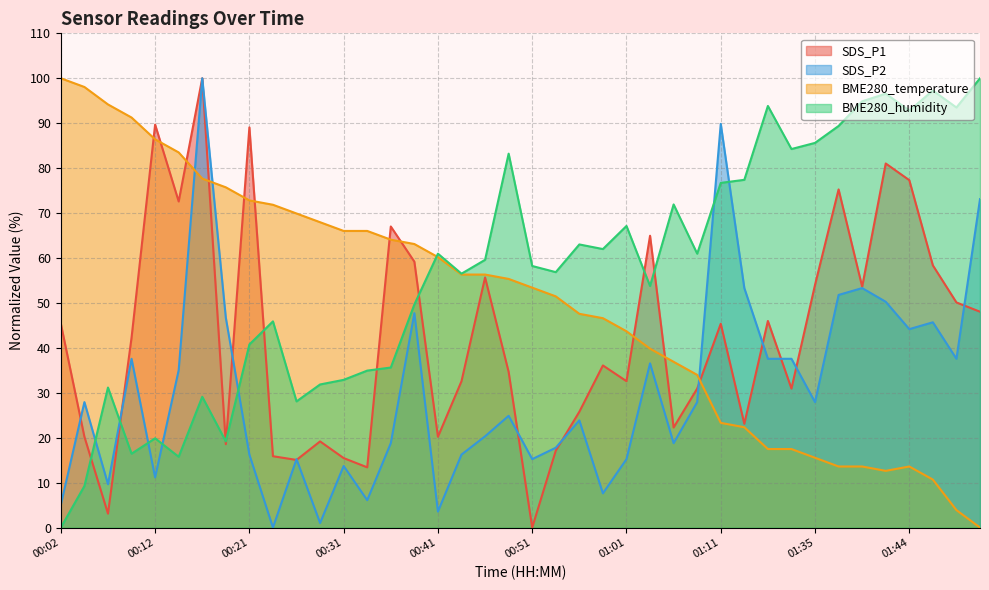

What position from the right is 00:24?

31